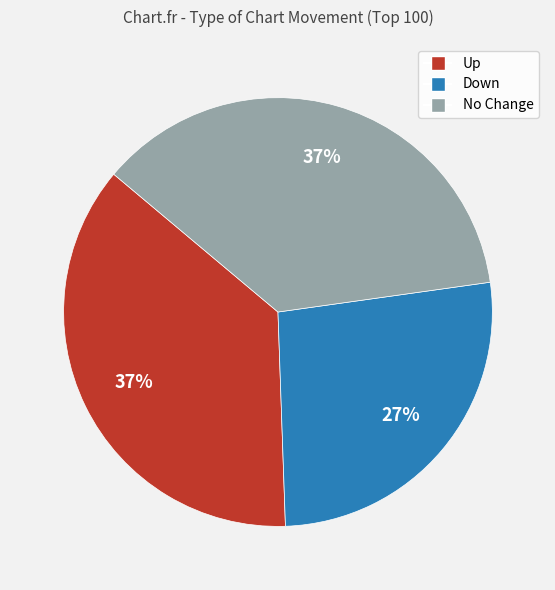

To the nearest percent, what is the combined percentage of No Change and Down?

63%